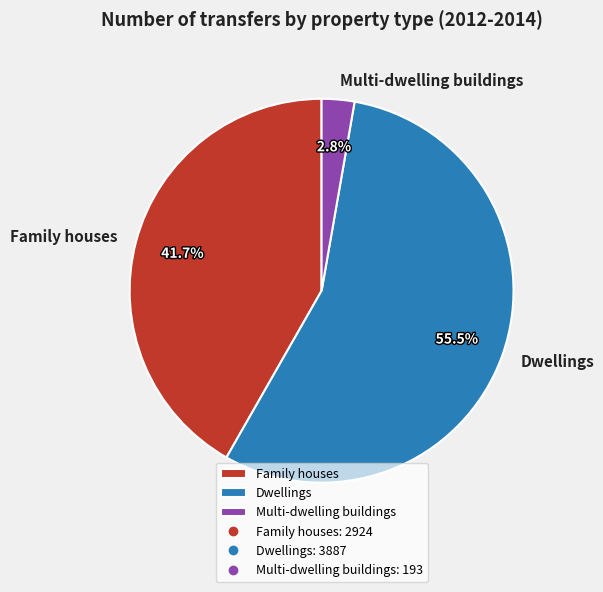

Which category has the biggest portion of the pie?

Dwellings